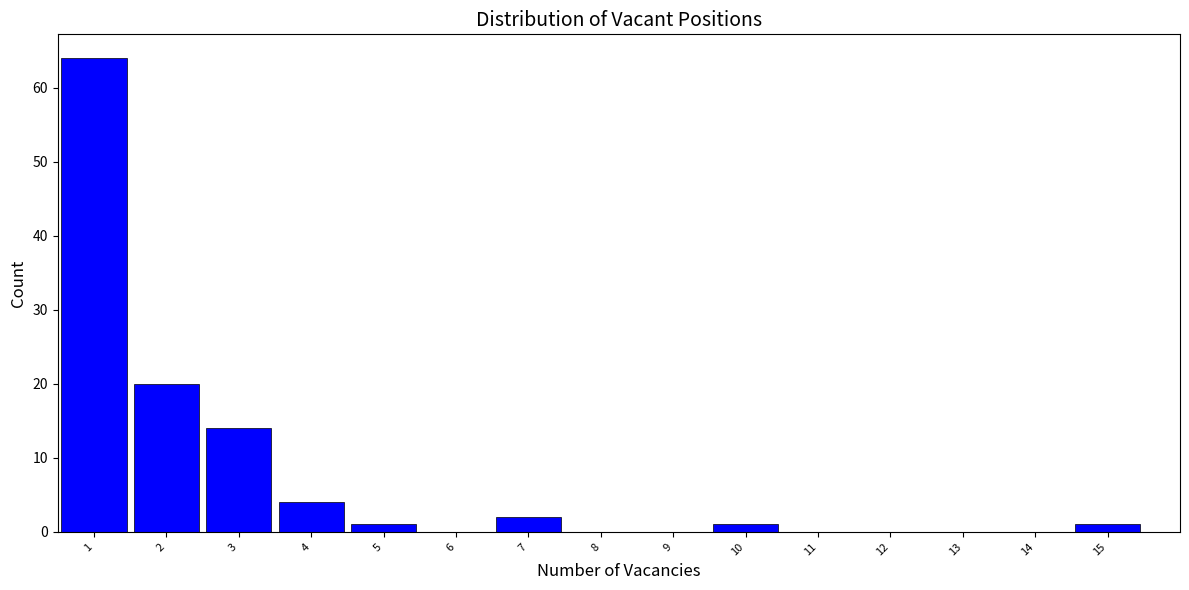

Which range on the x-axis has the tallest bar?

0.5 to 1.5